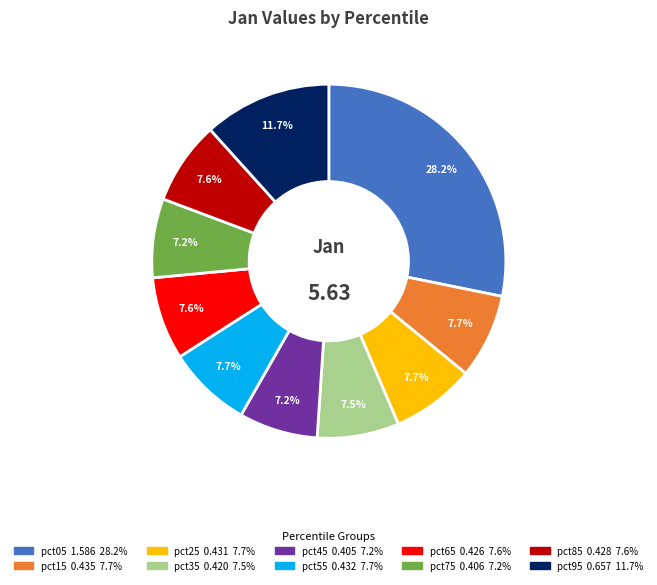

What percentage is the pct05 slice, to the nearest percent?

28%